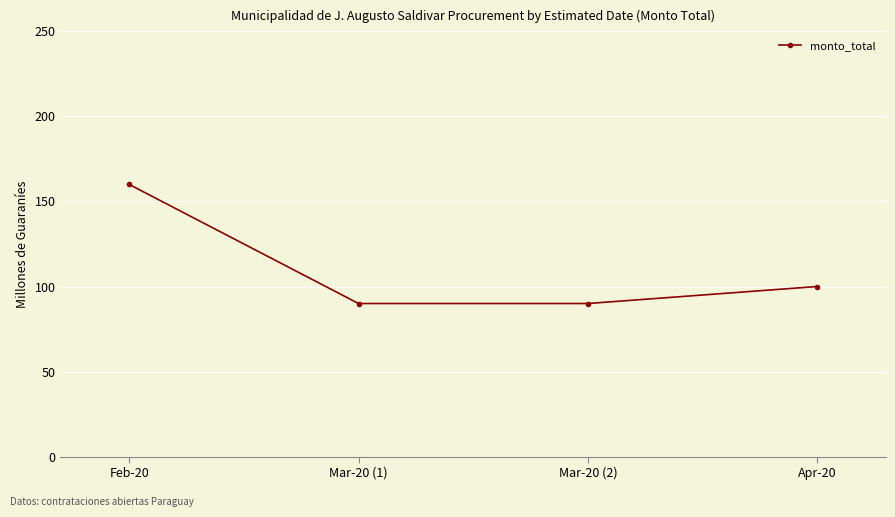

How many data points are less than 100?

2